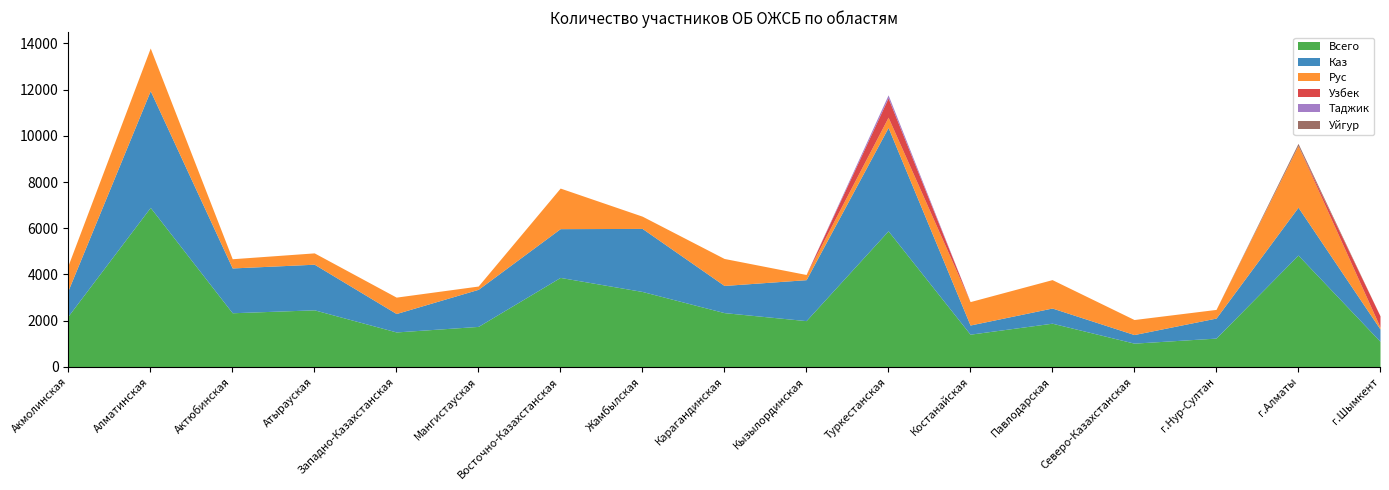

How many data points in Всего are less than 2206?

8